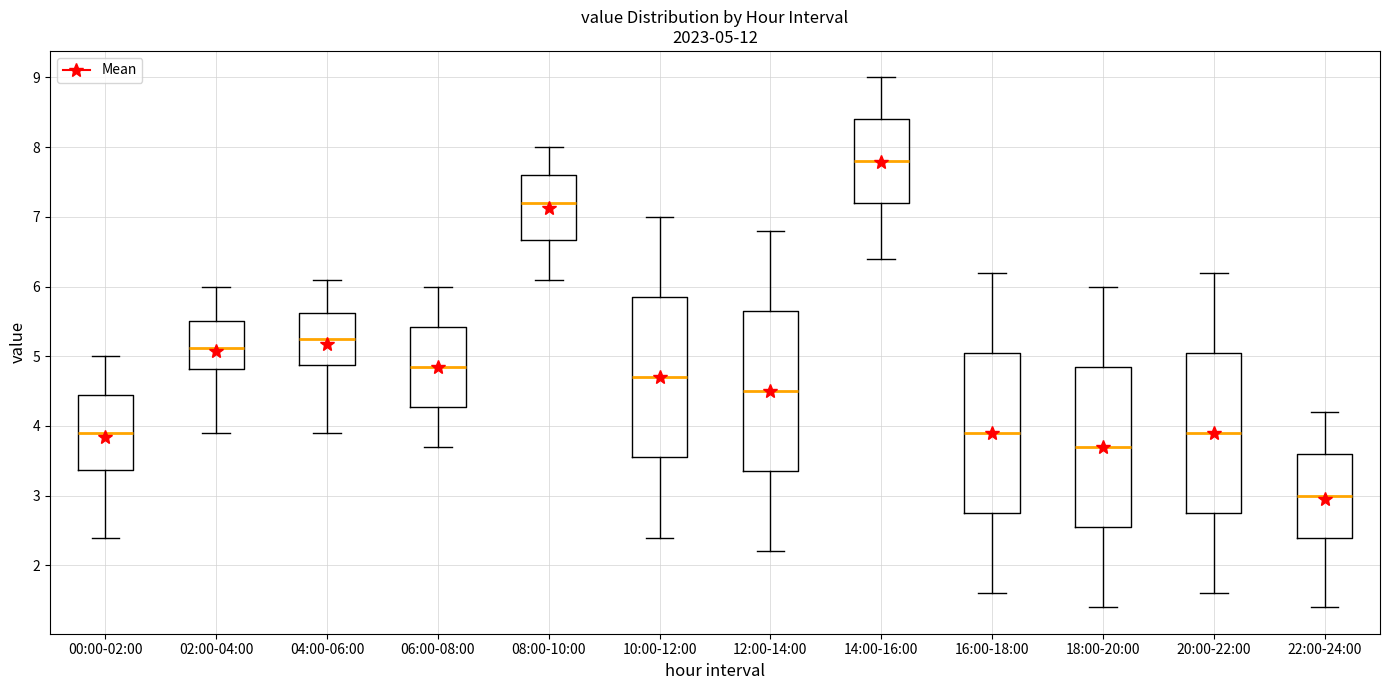

Which box's median line is the highest?

14:00-16:00